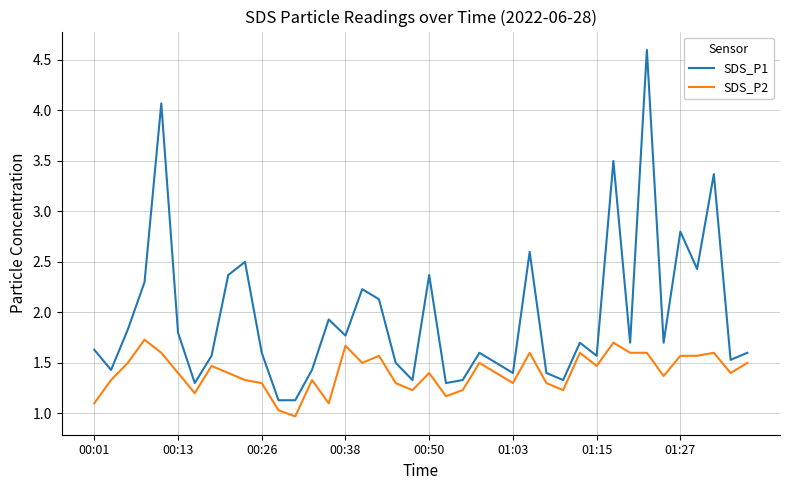

True or false: SDS_P1 and SDS_P2 cross at least once.

False